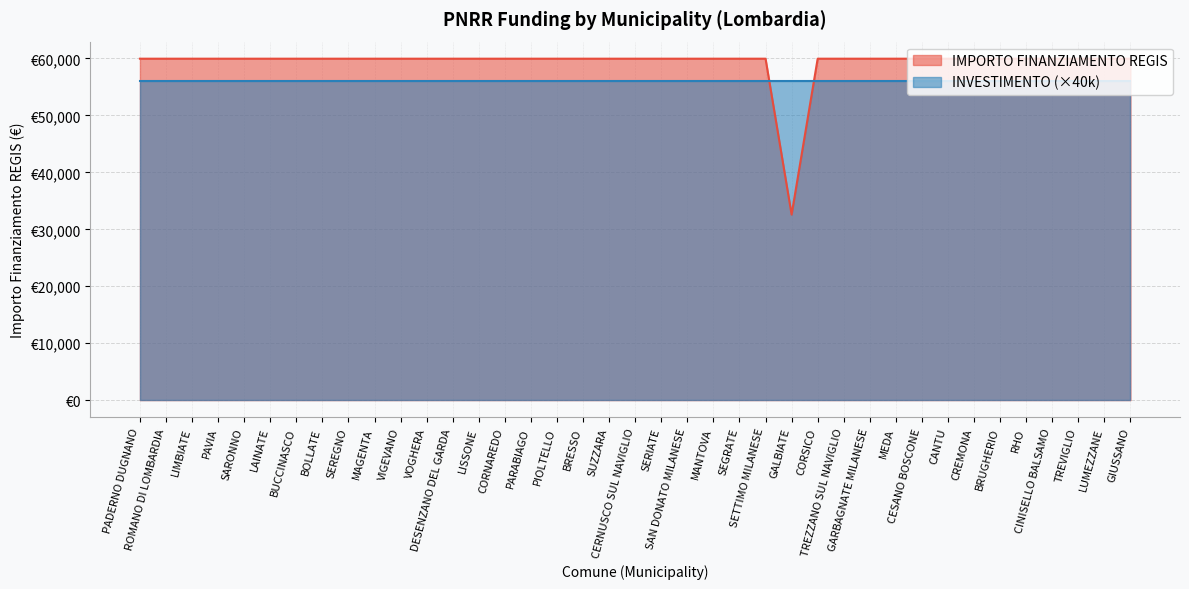

What is the greatest value displayed?

59966